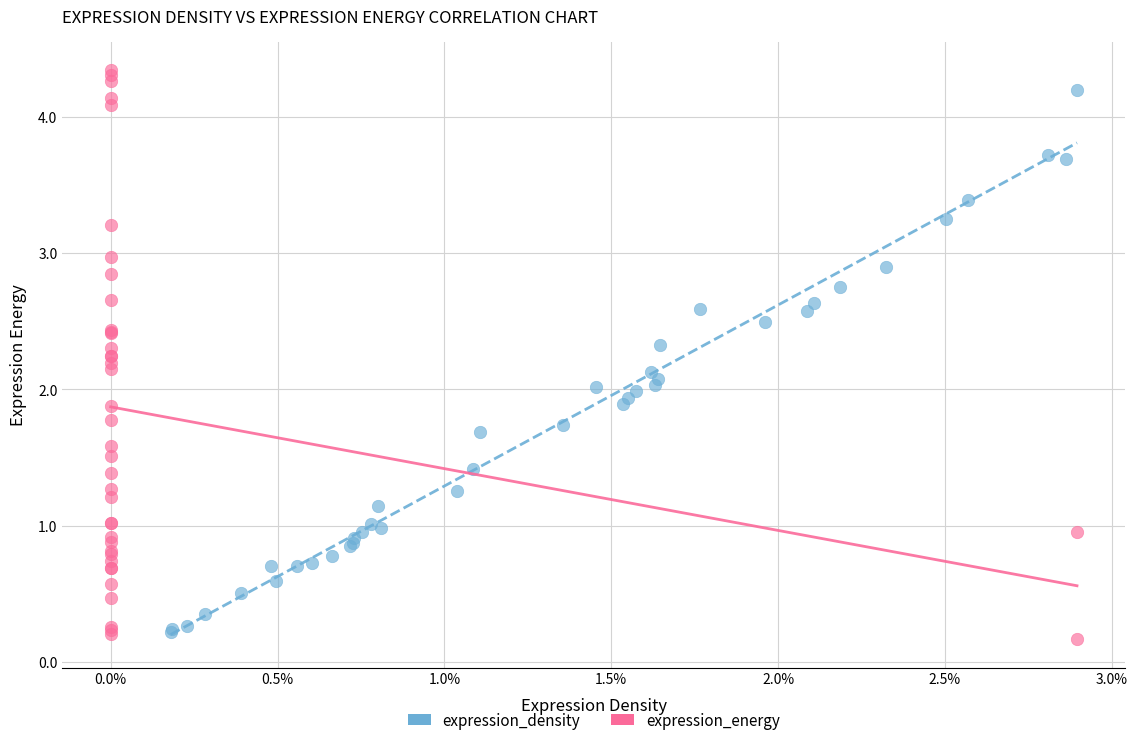

Which series has the widest spread of Y values?

expression_energy